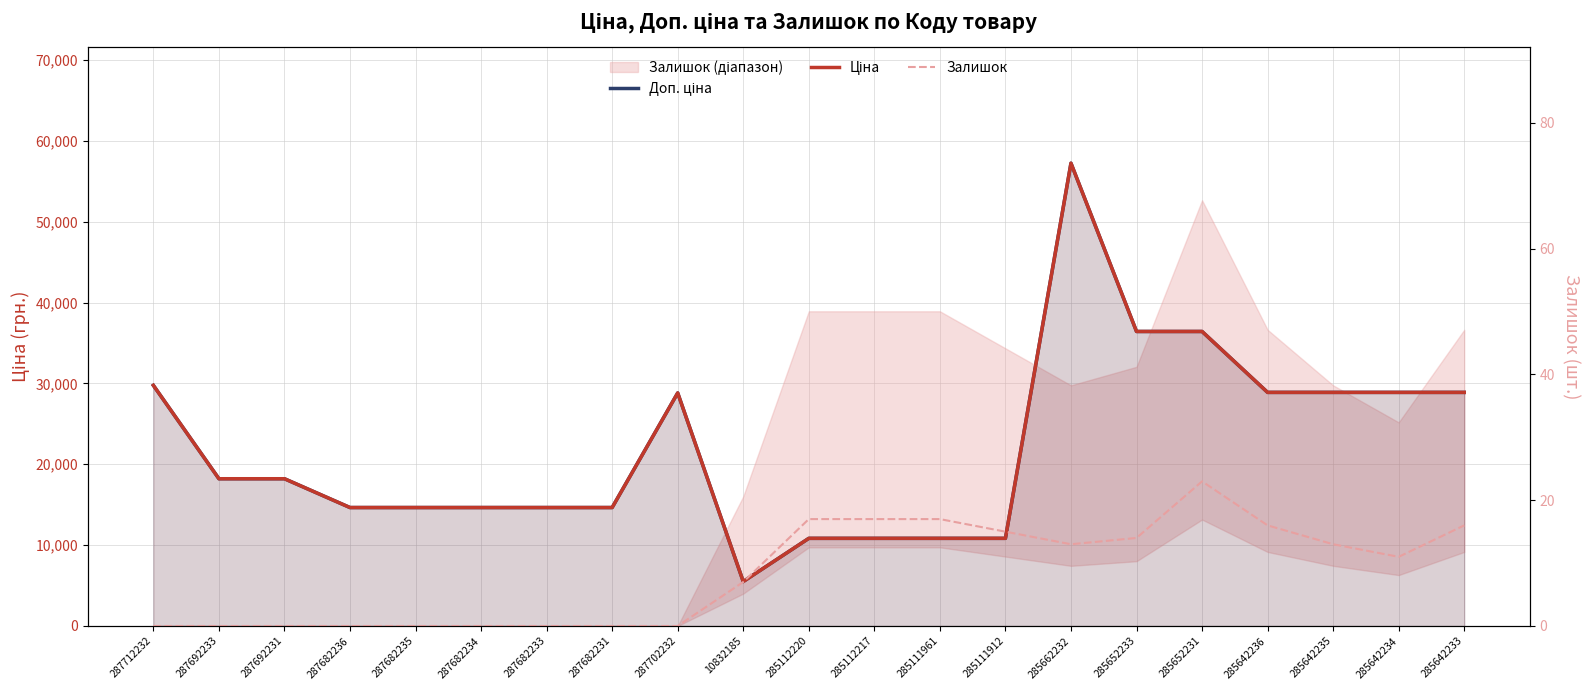

Where is the first local minimum for Доп. ціна?

10832185